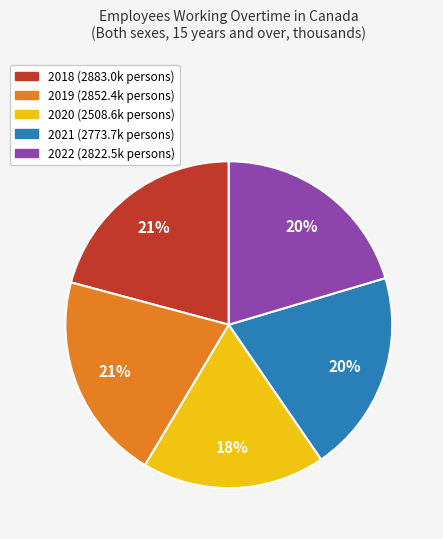

Is the sum of 2018 and 2019 greater than half?

No